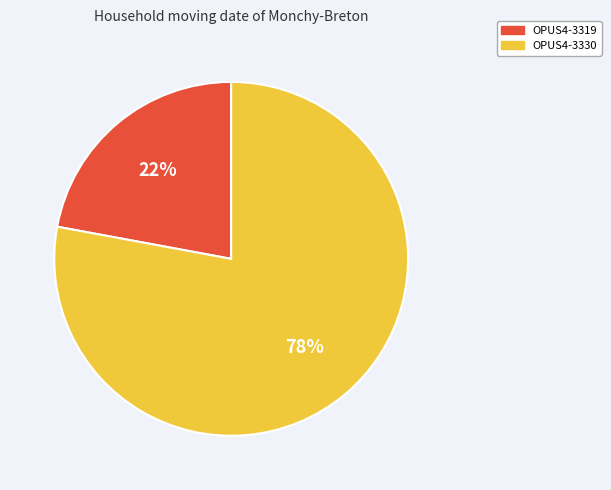

How many slices are in this pie chart?

2